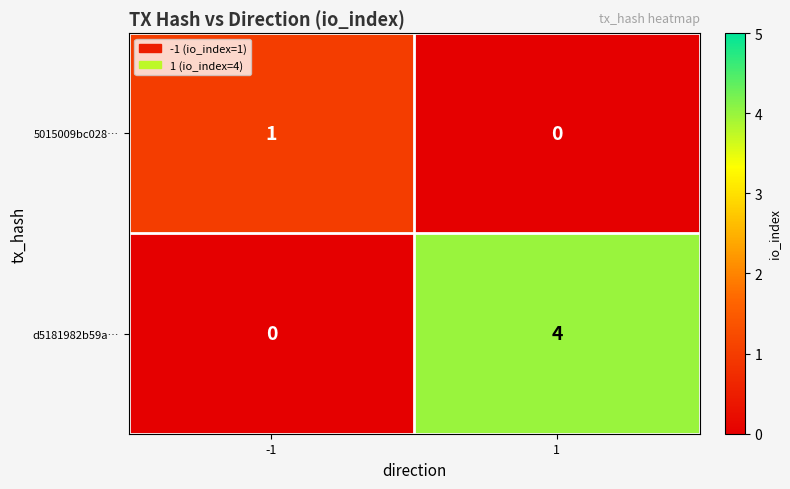

Rank the series by their average value, from lowest to highest.

5015009bc028…, d5181982b59a…